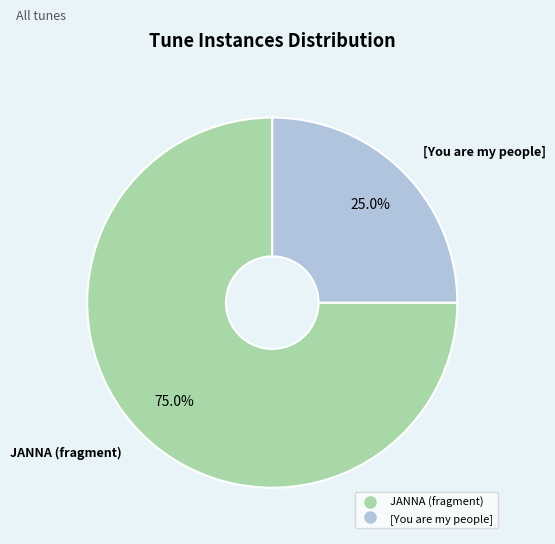

To the nearest percent, what is the average slice percentage?

50%